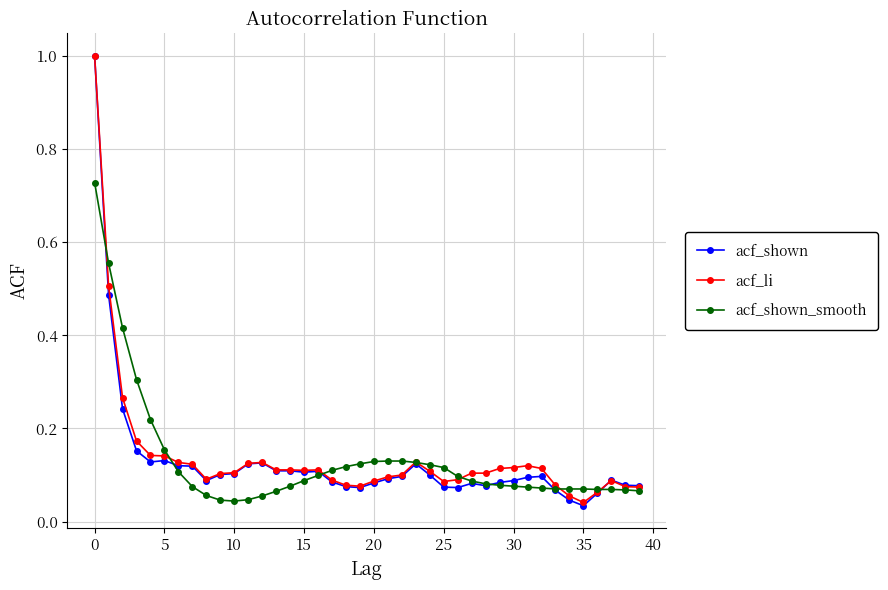

Which series has the largest range (max minus min)?

acf_shown